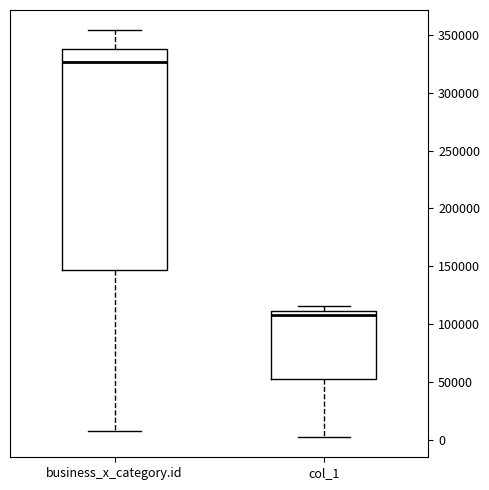

Which box is the tallest, from its lower edge to its upper edge?

business_x_category.id